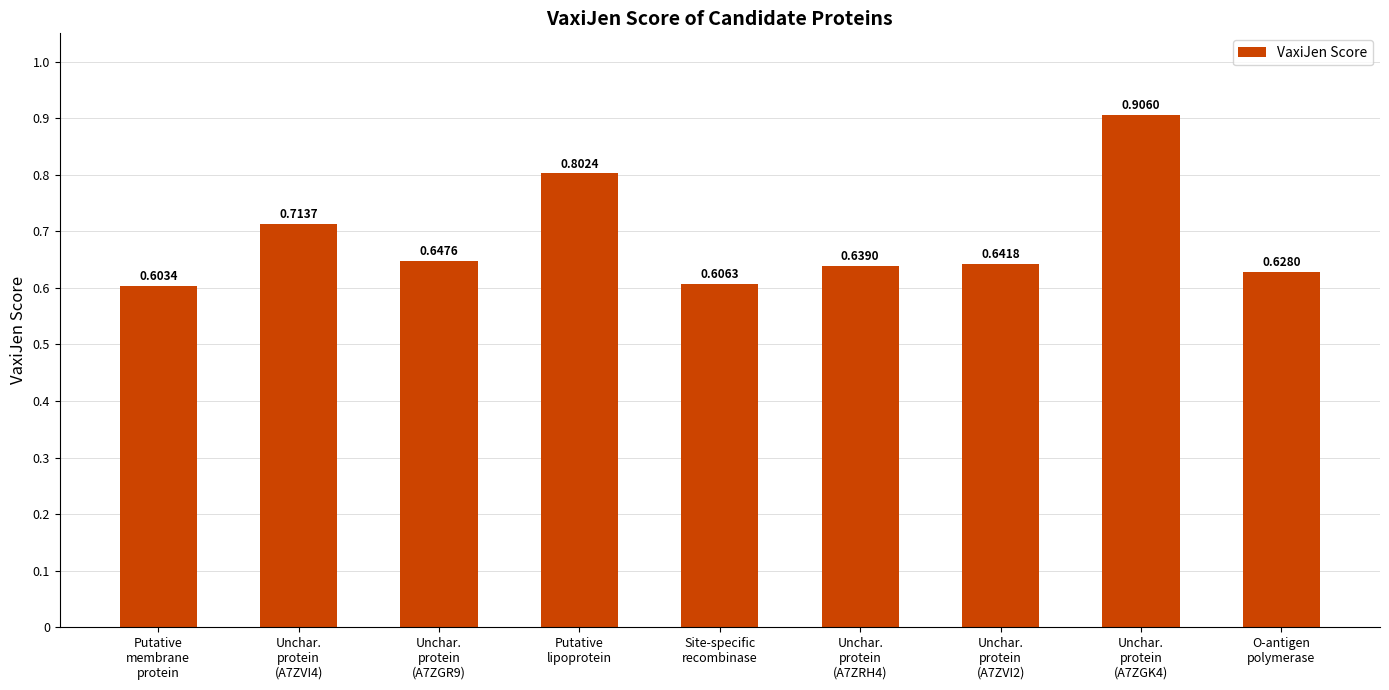

How many values are between 0 and 1?

9